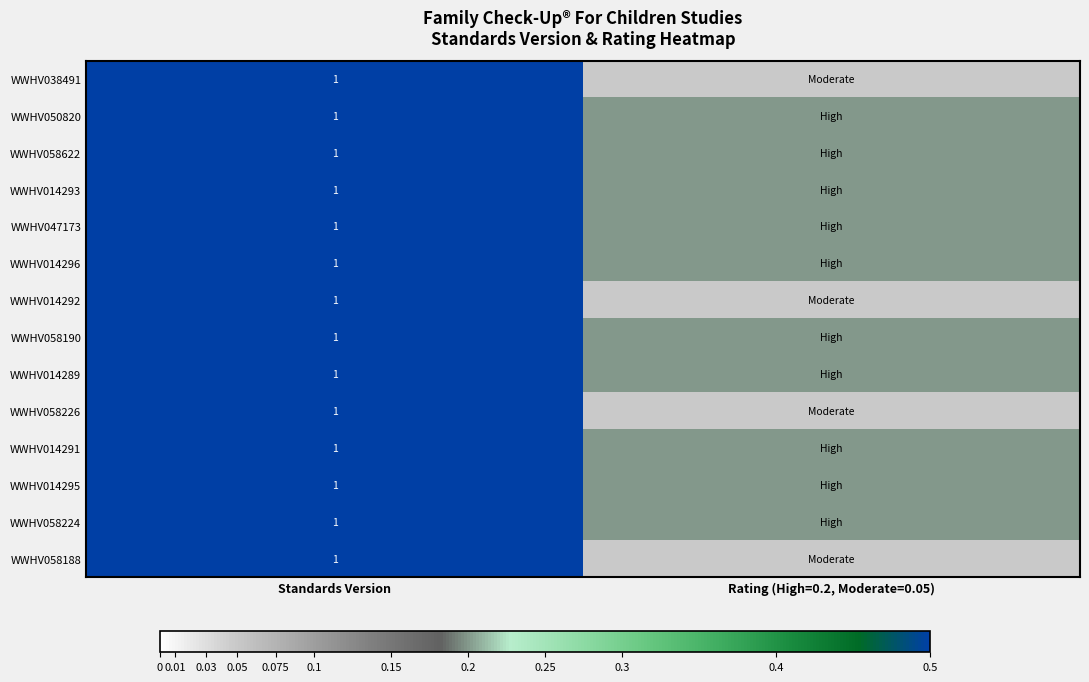

The WWHV014296 series shows 1.0 at Standards Version. True or false?

True